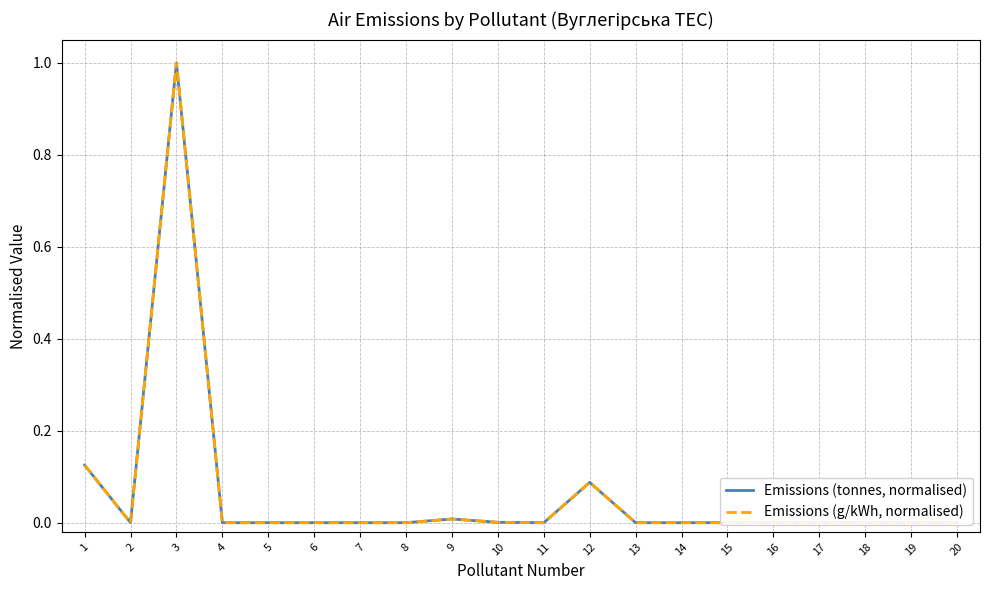

Which series changed the most between 2 and 7?

Emissions (g/kWh, normalised)